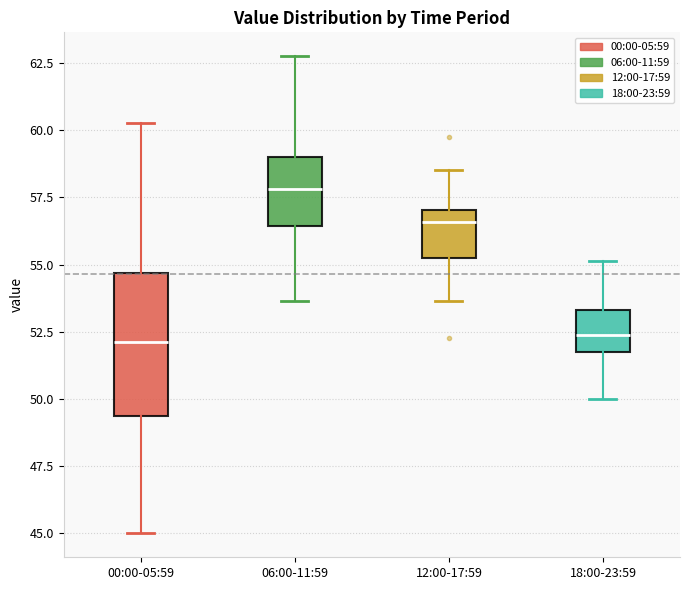

Which box has the highest median line?

06:00-11:59